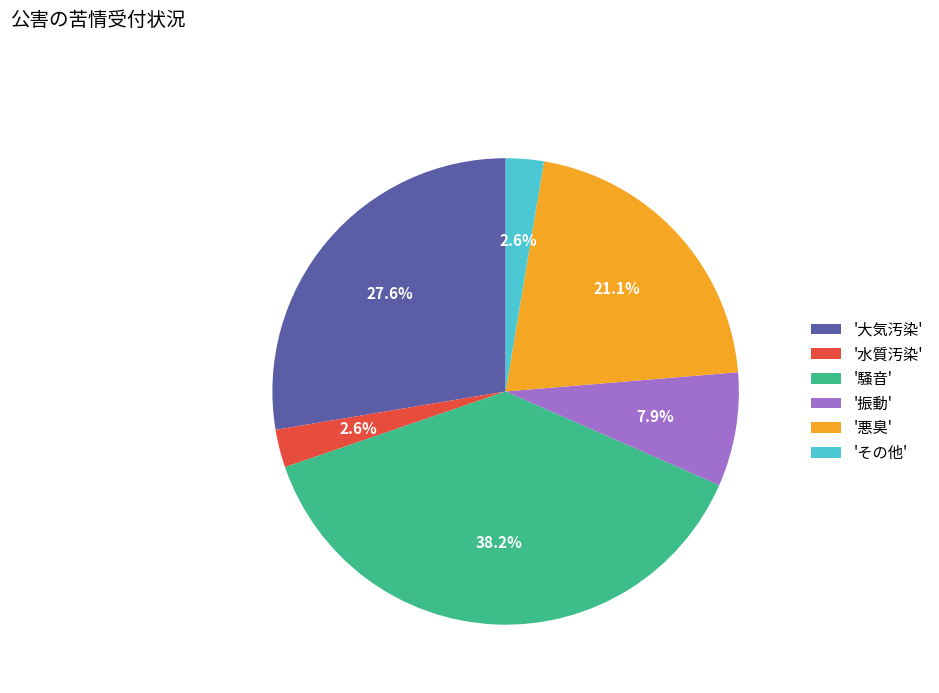

Does any single category account for the majority?

No